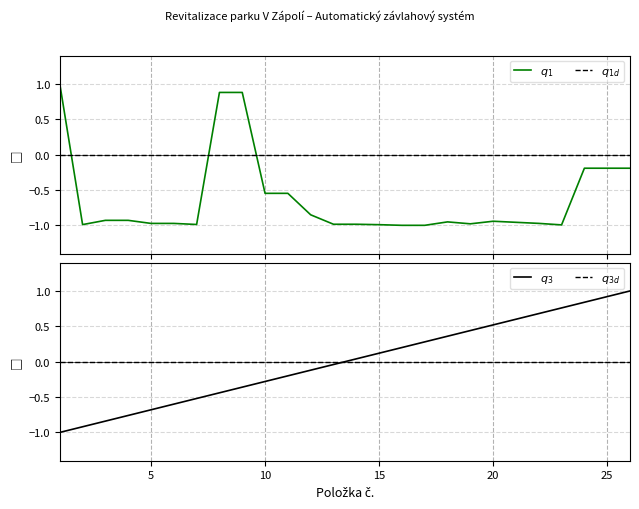

Does the chart have visible grid lines?

Yes